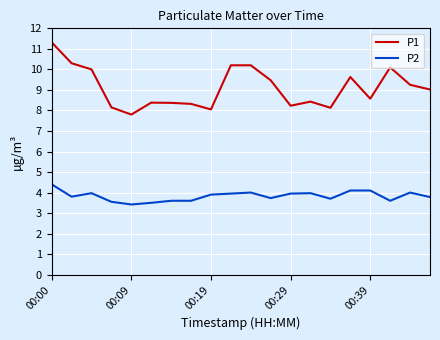

Which series has the largest range (max minus min)?

P1